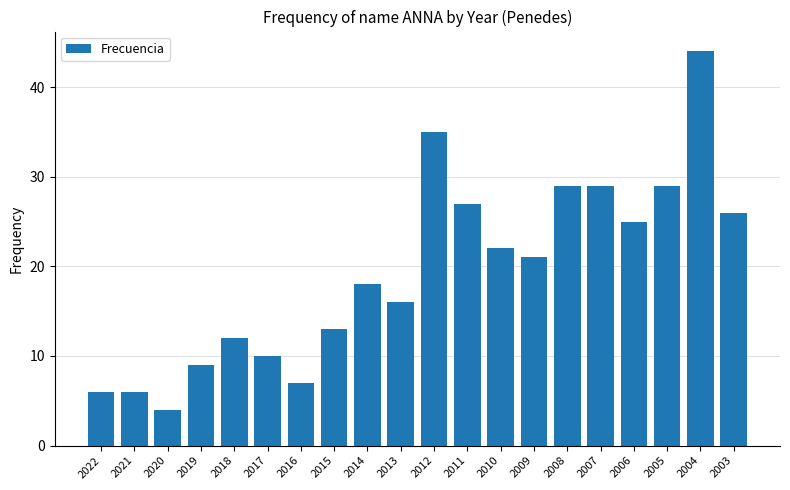

Where is the data nearest to the value 24?

2006